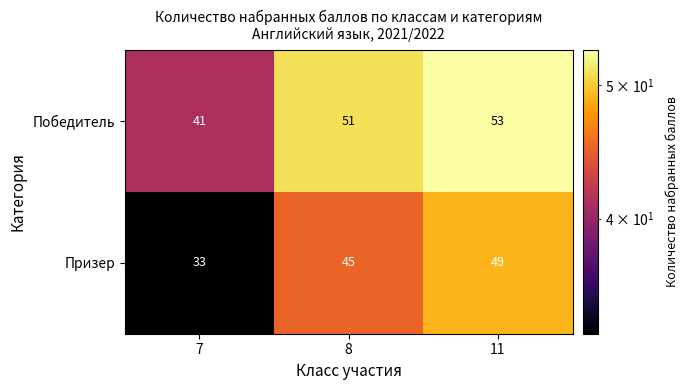

Which series has the largest total across all categories?

Победитель